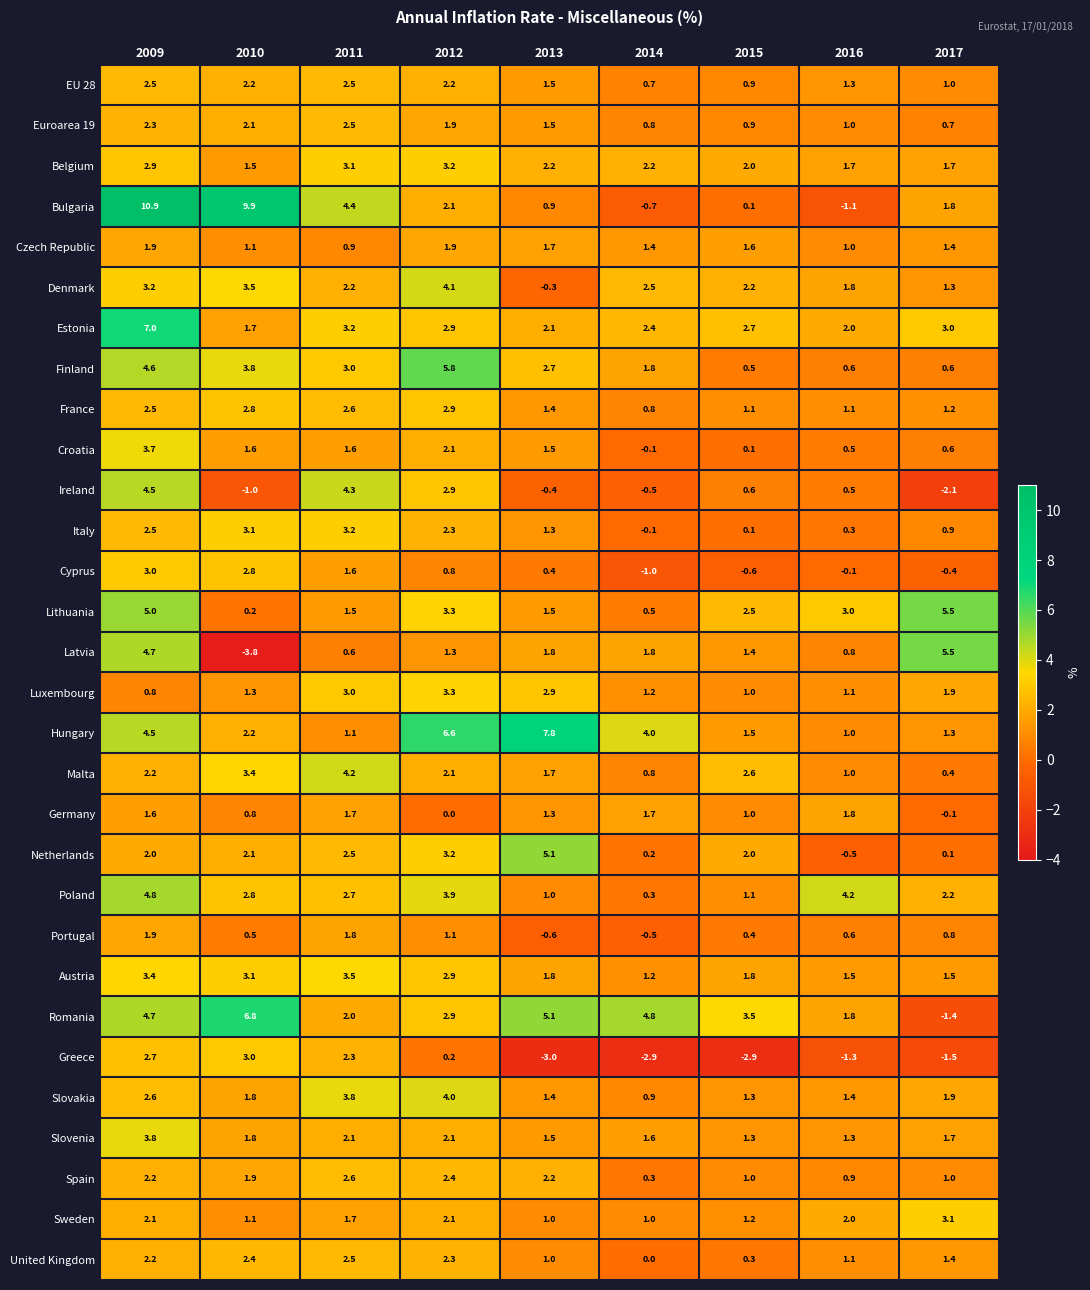

At how many categories does at least one series exceed 2?

9